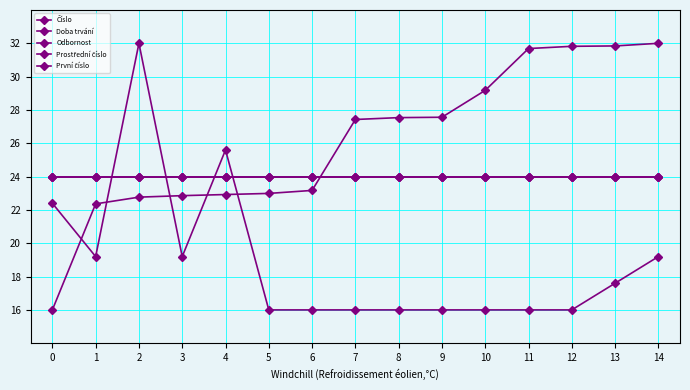

Is this an area chart (filled region under the line)?

No